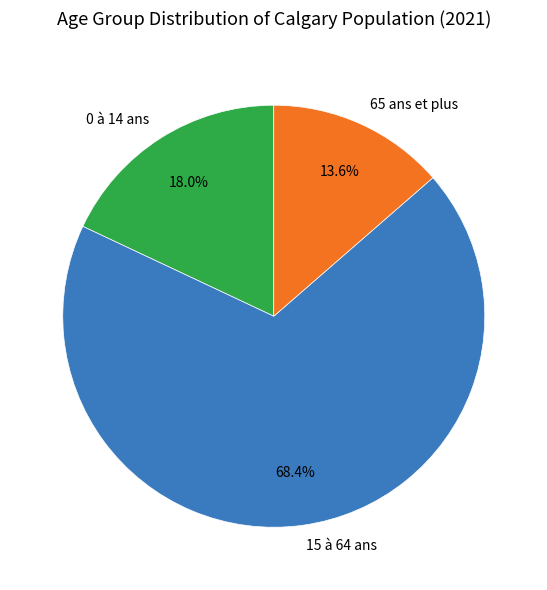

How many segments does this pie chart have?

3